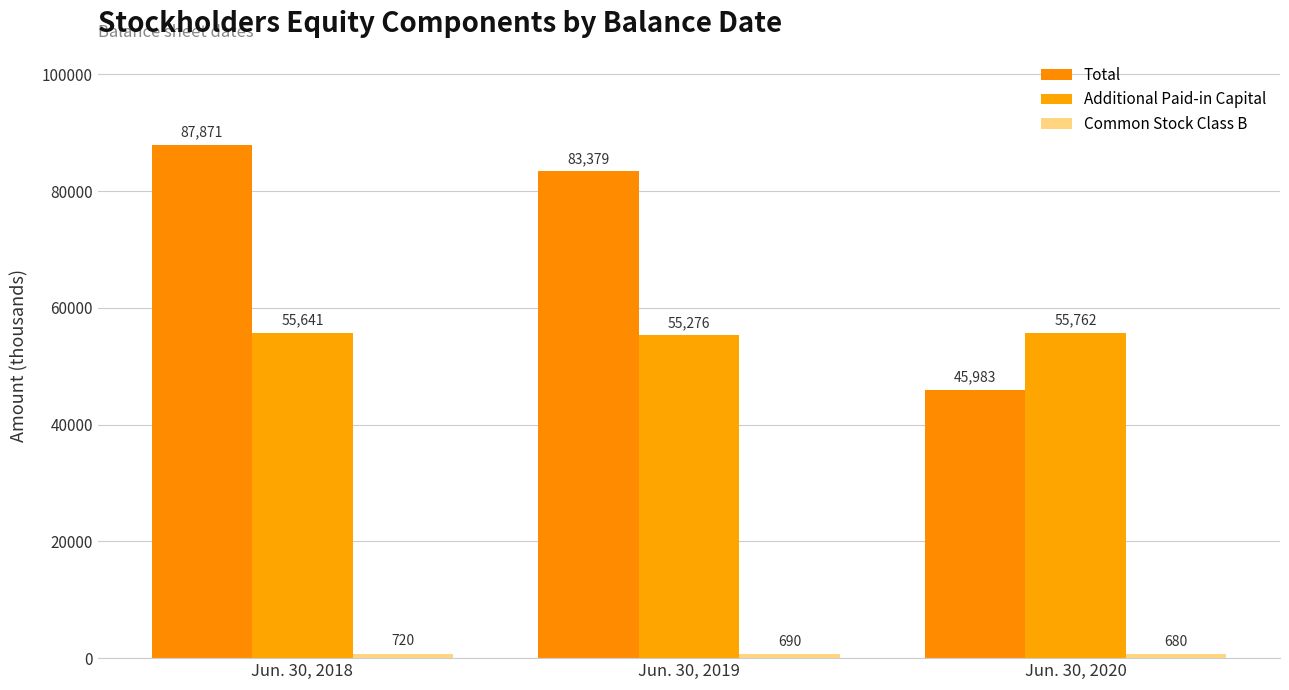

Which series has the largest range (max minus min)?

Total